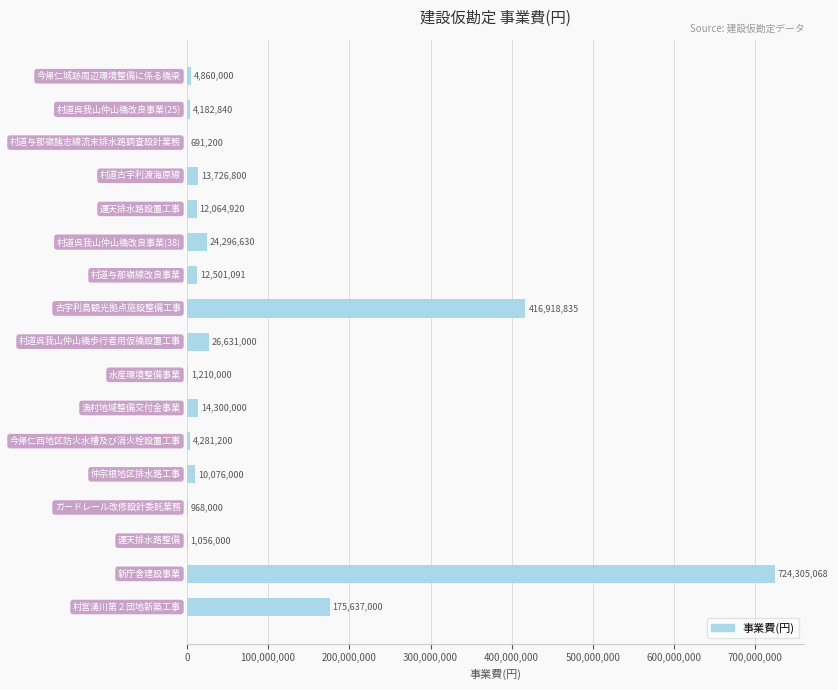

Count the number of data series in this chart.

1